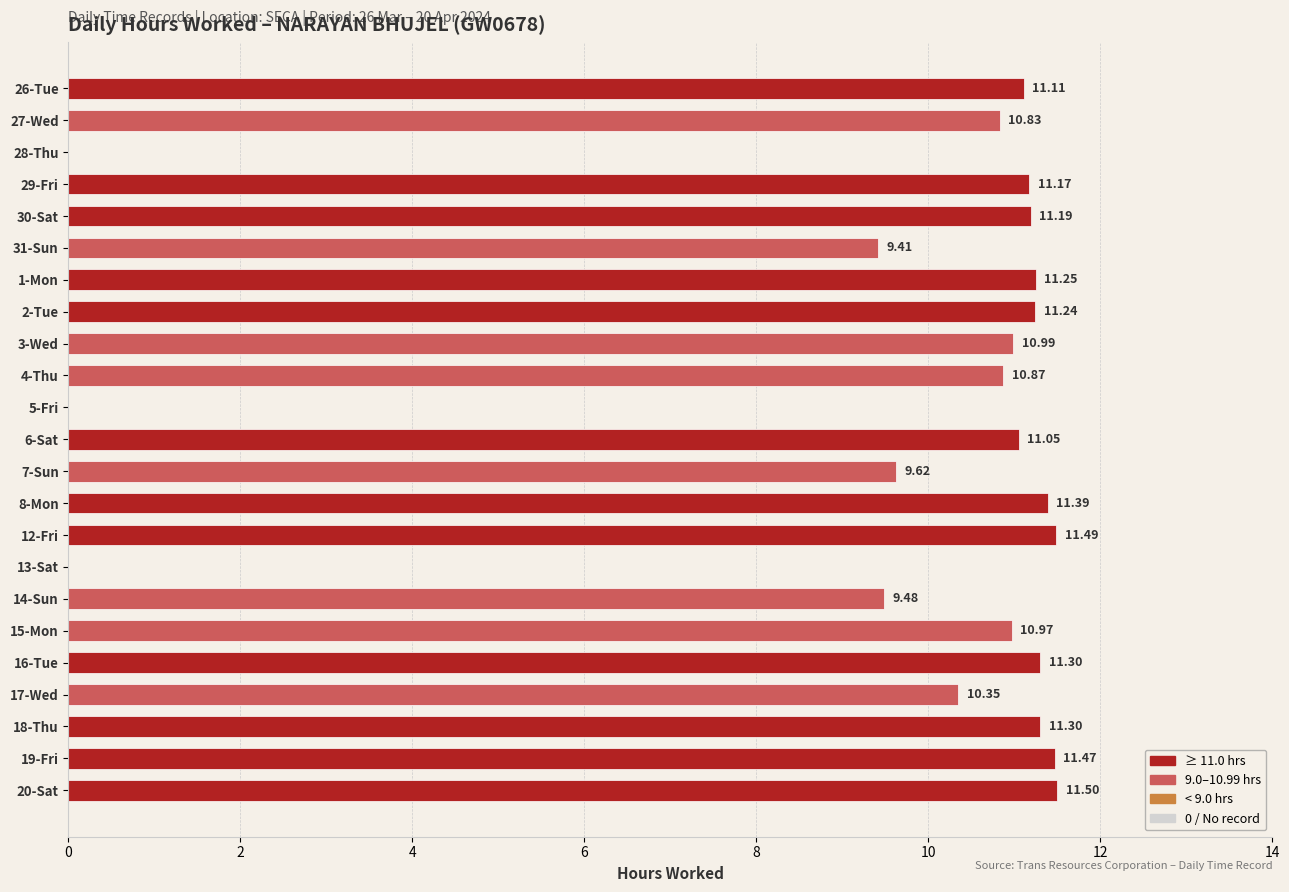

What is the sum of all values?

218.0